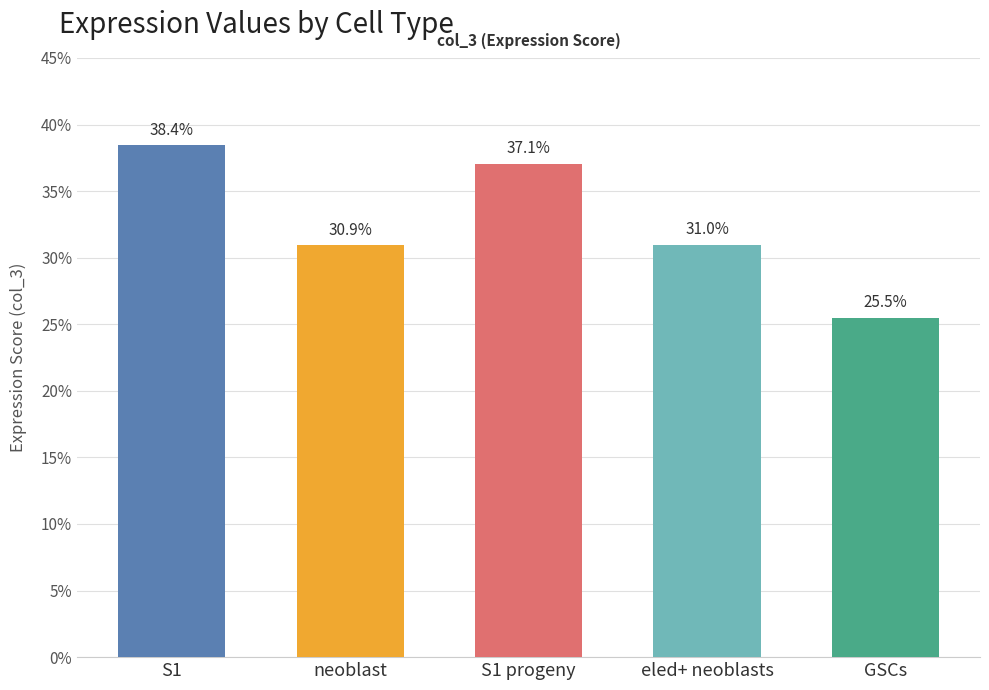

Reading left to right, list all the values displayed in this chart.

S1=0.4	neoblast=0.3	S1 progeny=0.4	eled+ neoblasts=0.3	GSCs=0.3